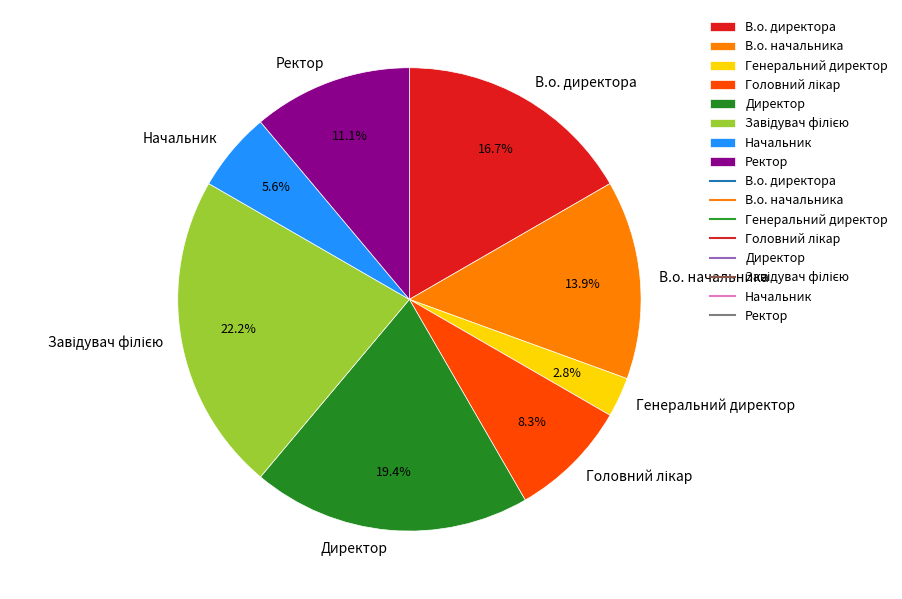

Count the number of slices in the pie.

8